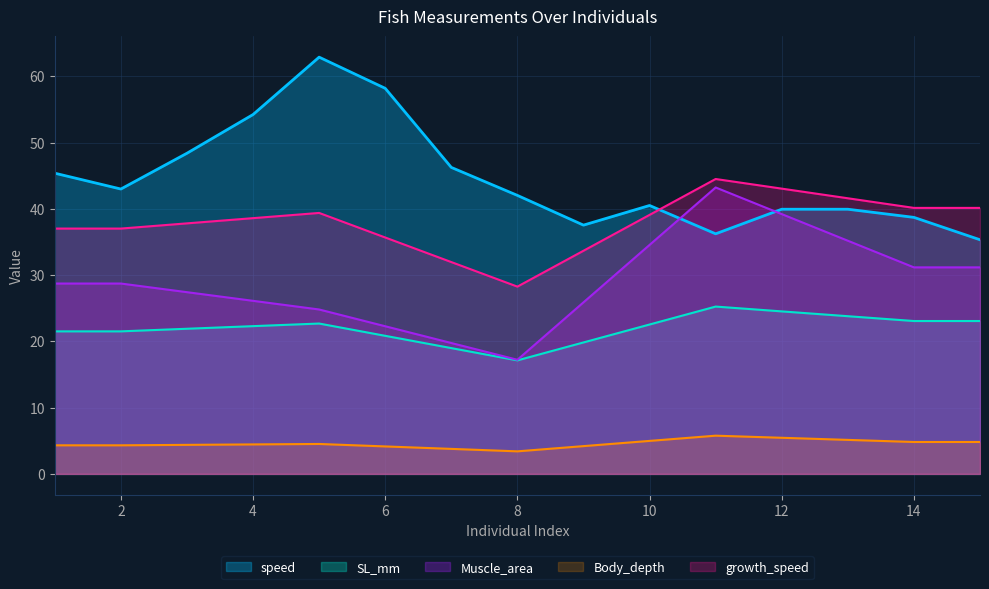

What is the difference between the maximum and minimum values in the SL_mm series?

8.1